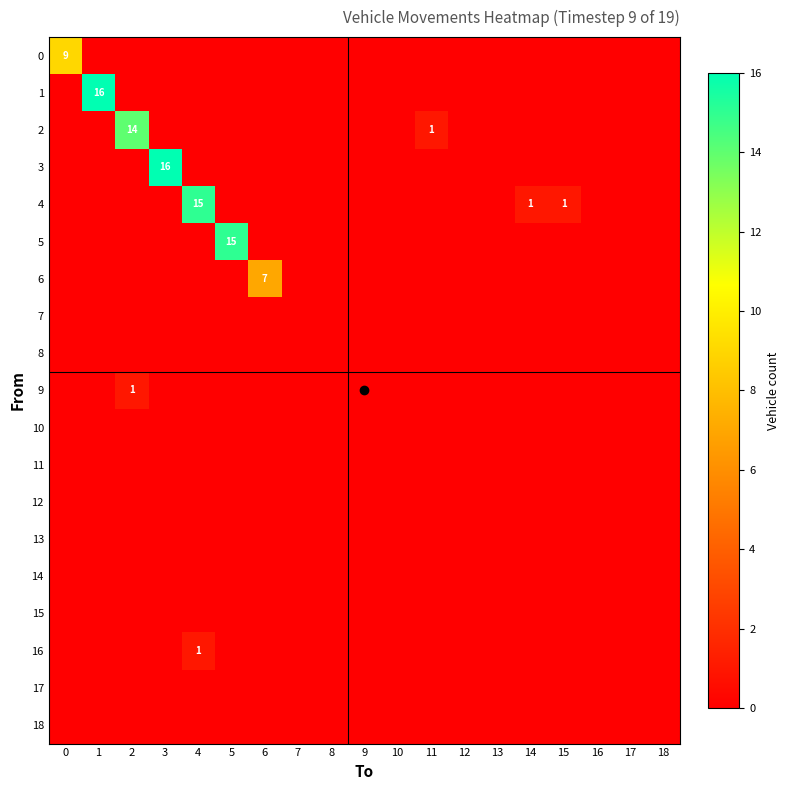

How many series are shown in this chart?

19